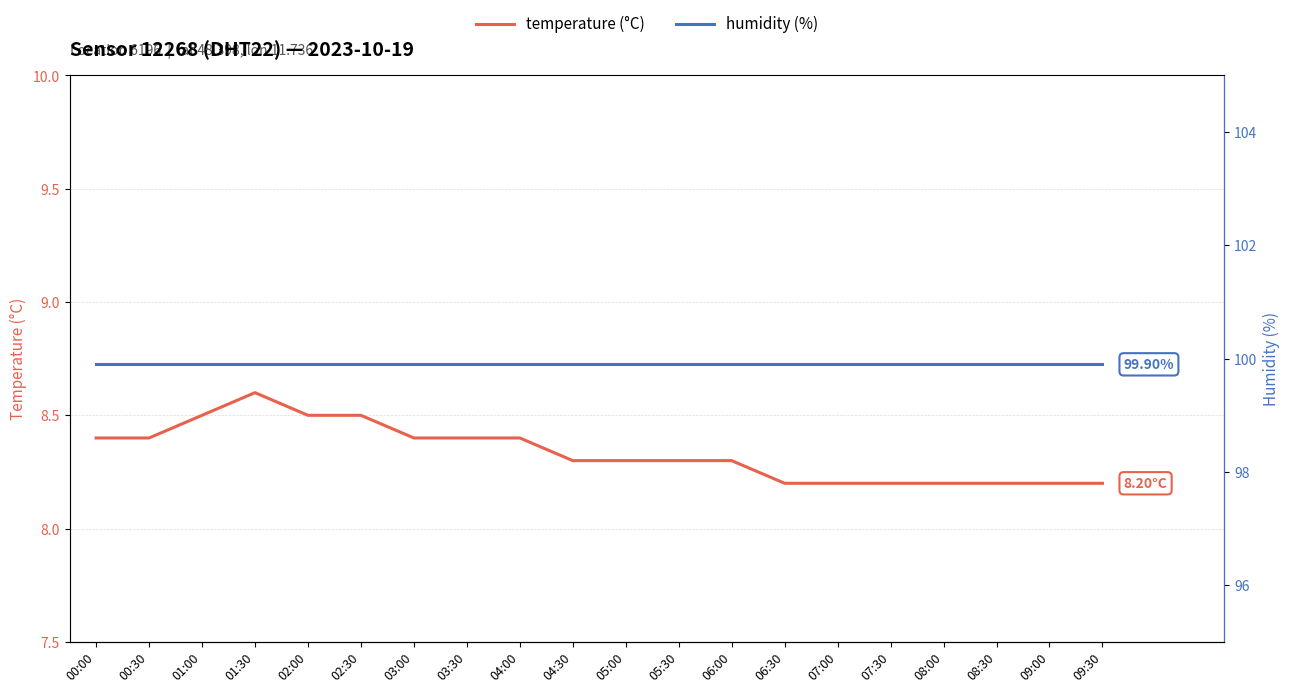

What is the sum of all temperature (°C) values?

166.7